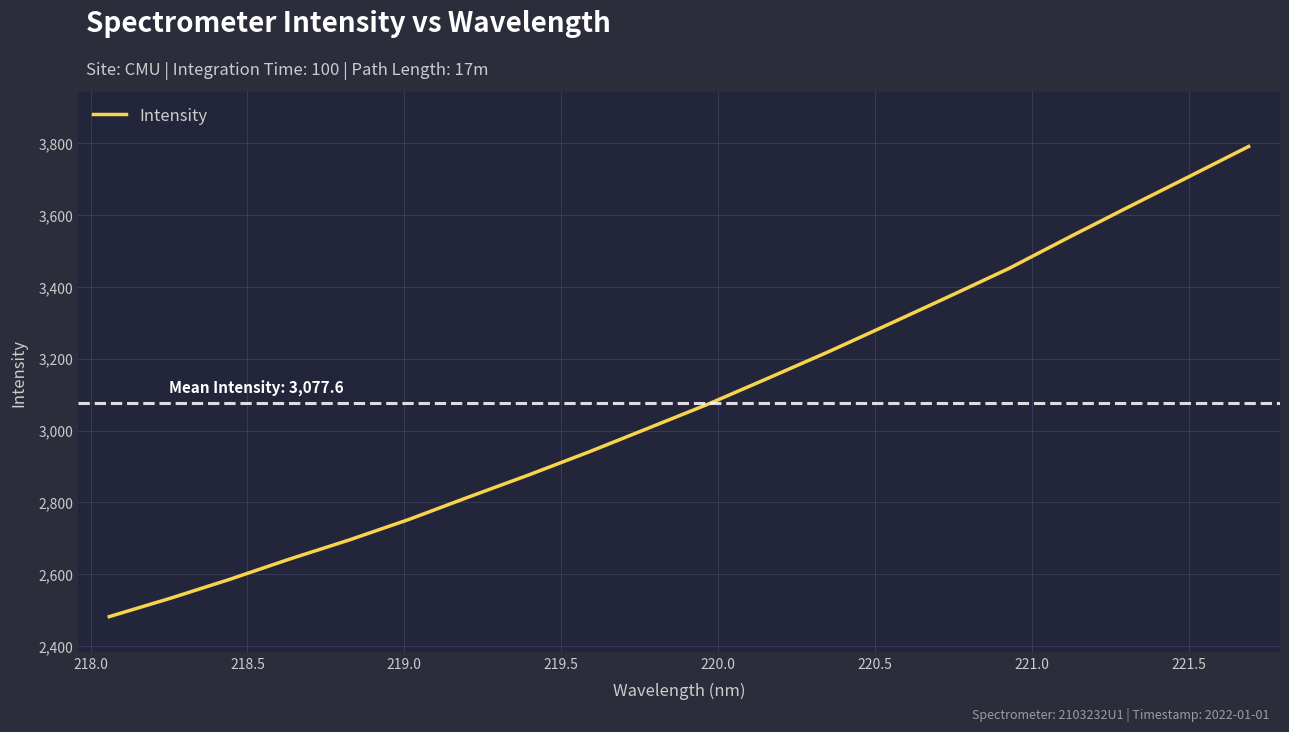

What is the smallest value displayed?

2482.2